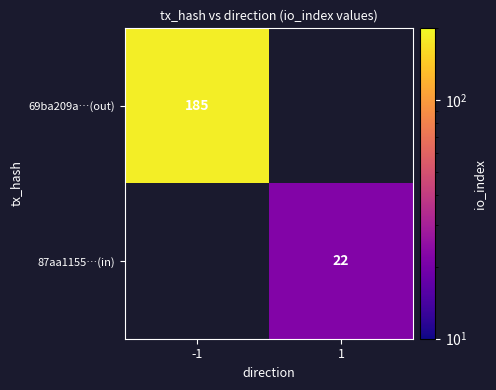

Is it true that 87aa1155…(in) equals 8 at 1?

False